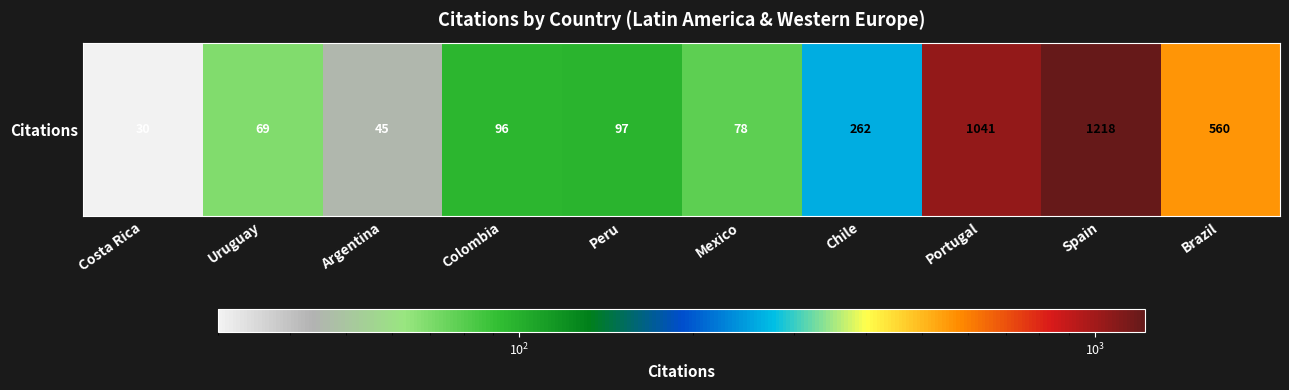

What is the sum of the values at Peru and Portugal?

1138